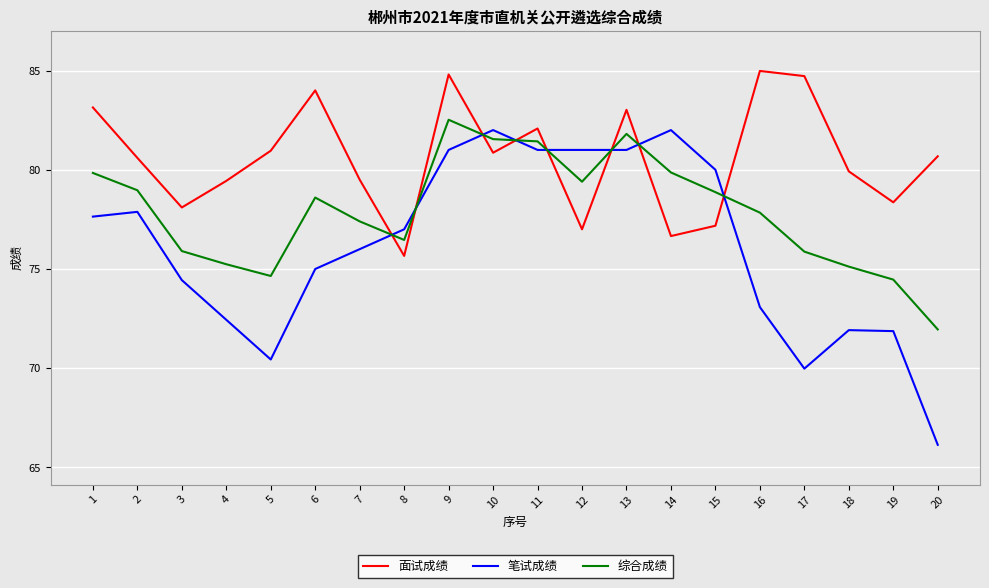

True or false: 笔试成绩 and 面试成绩 intersect in this chart.

True